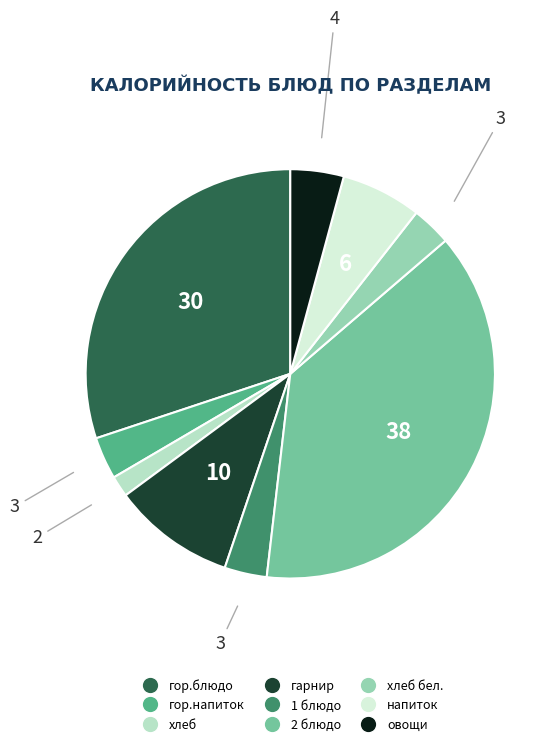

Which slice is the smallest?

хлеб